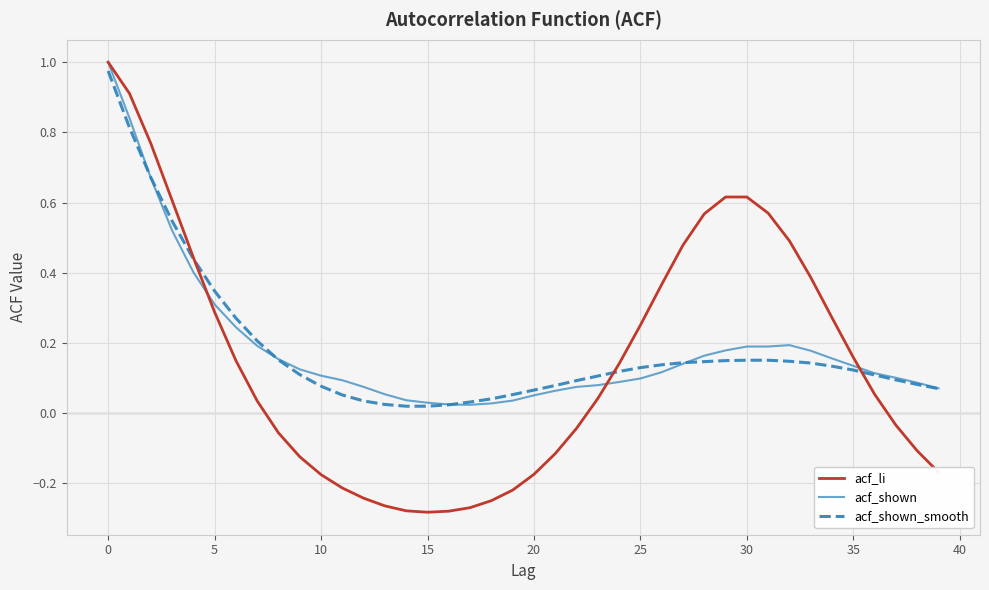

Which series has the largest range (max minus min)?

acf_li